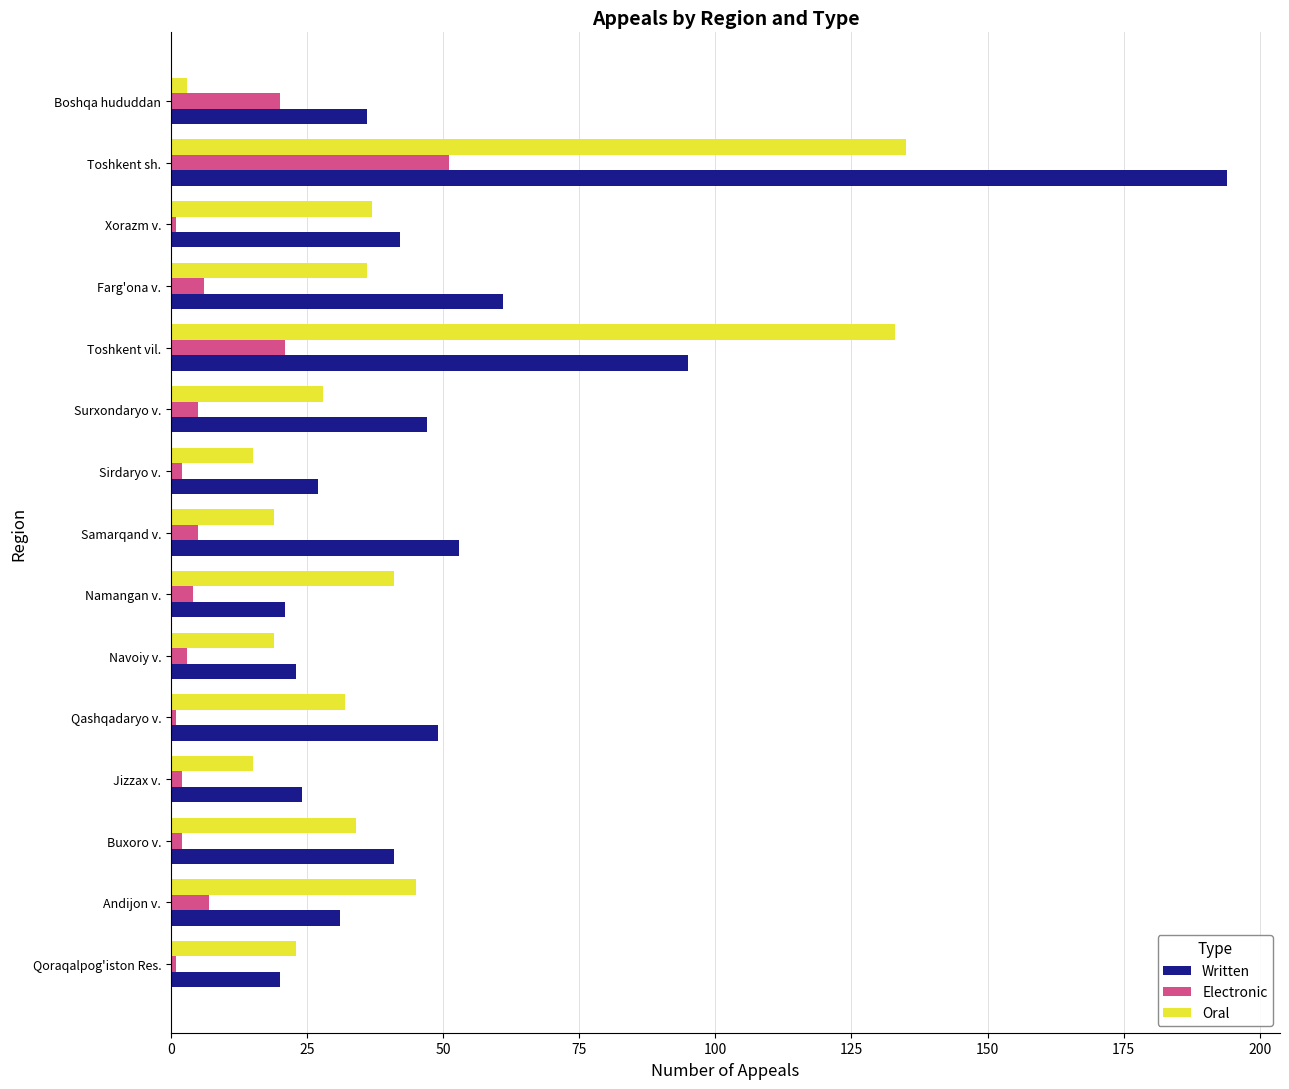

What are all the series names shown in the legend?

Written, Electronic, Oral